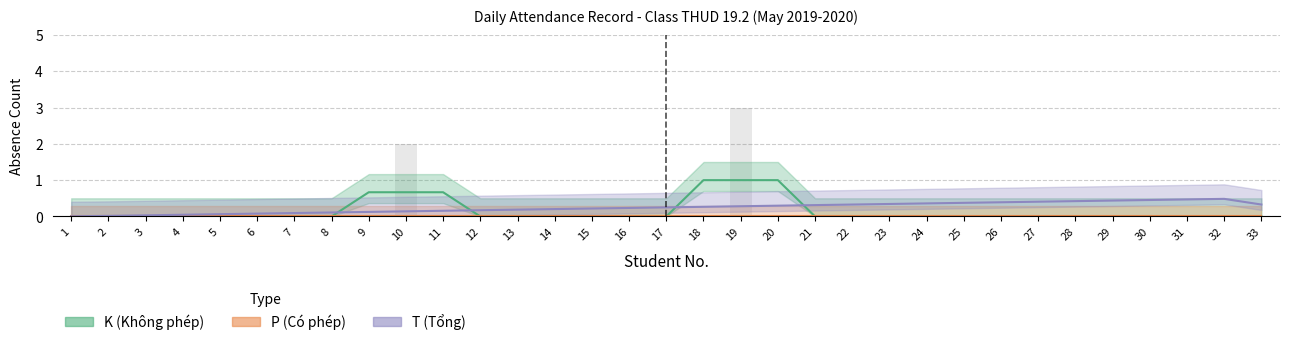

Rank the series by their maximum value, from highest to lowest.

K (Không phép), T (Tổng), P (Có phép)